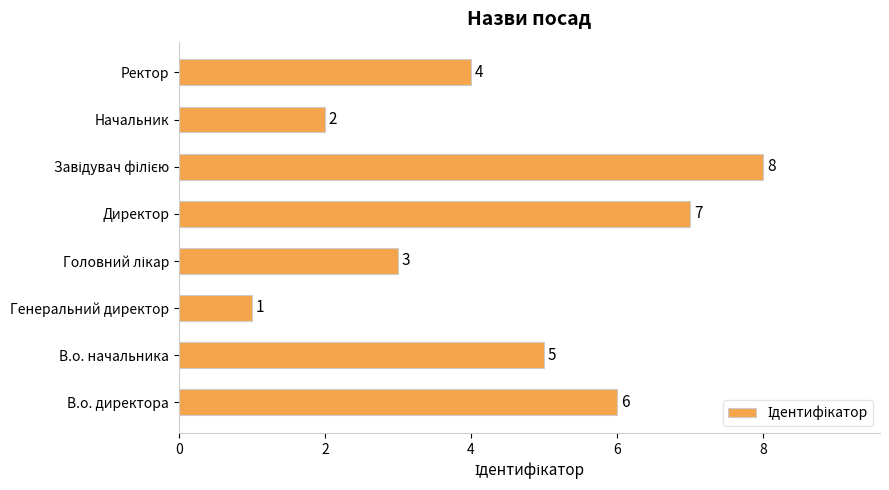

At which label is the value closest to 4?

Ректор